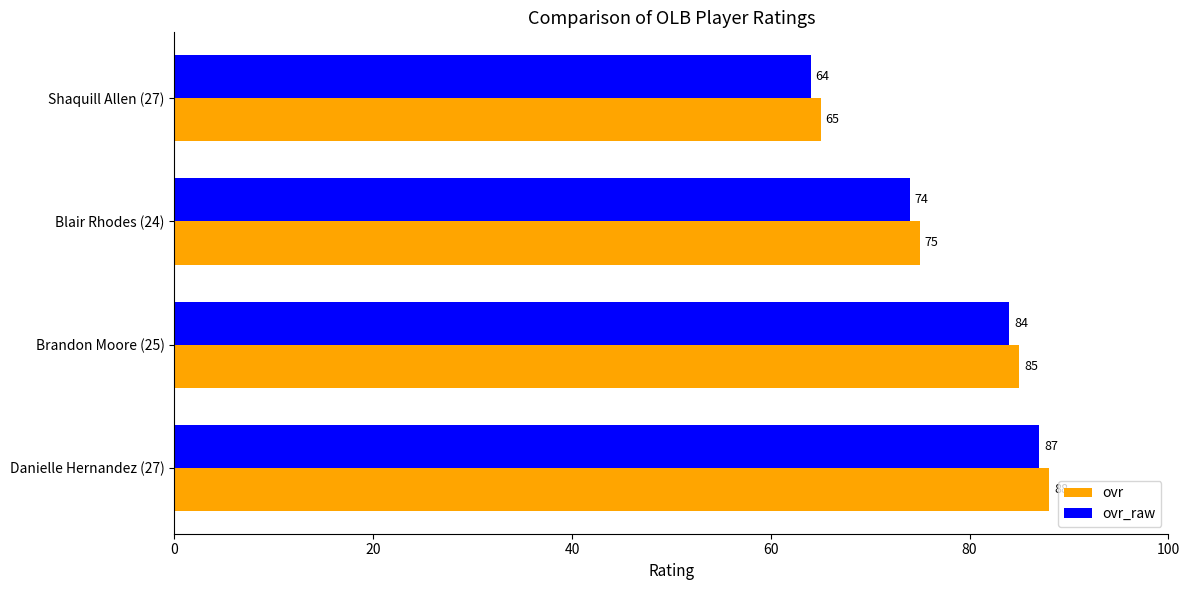

Where is ovr_raw nearest to the value 75?

Blair Rhodes (24)